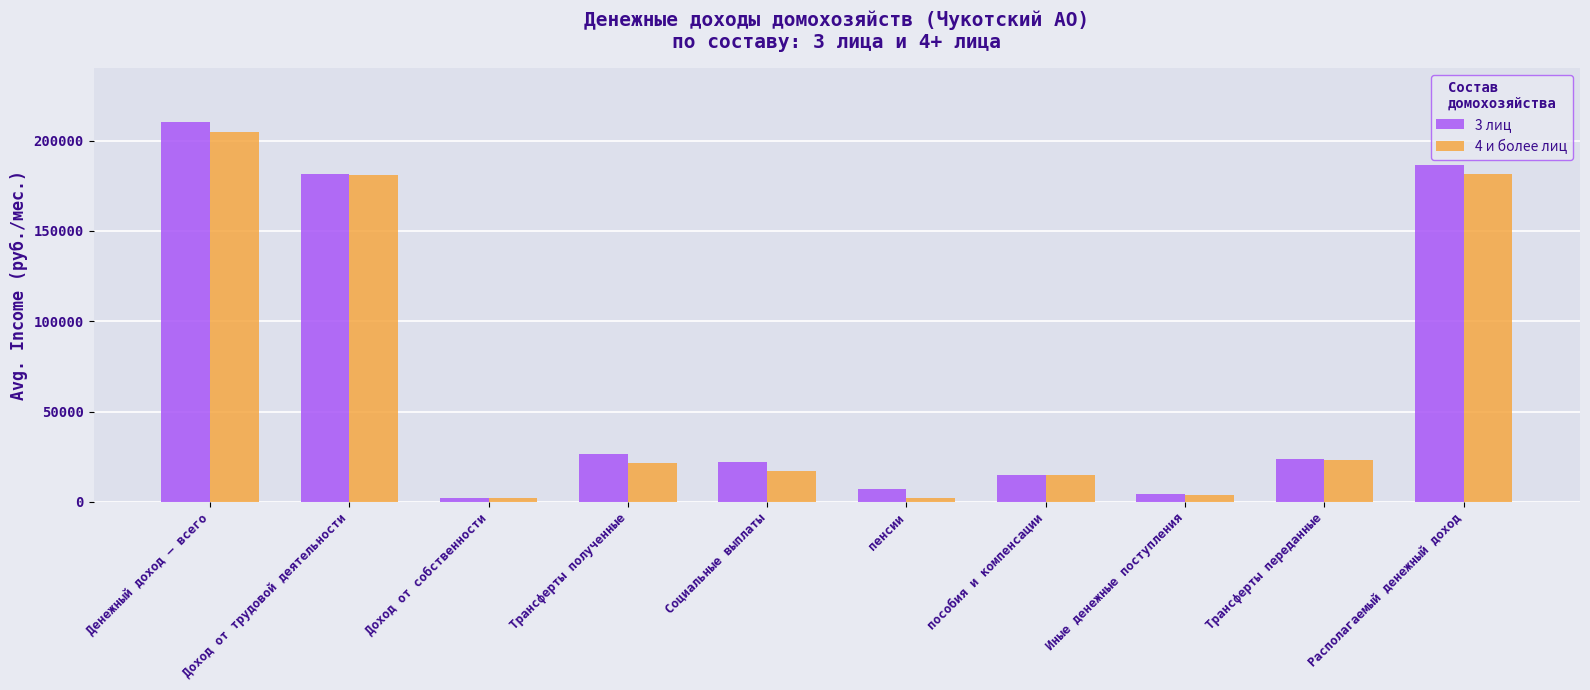

Rank the series by their average value, from lowest to highest.

4 и более лиц, 3 лиц